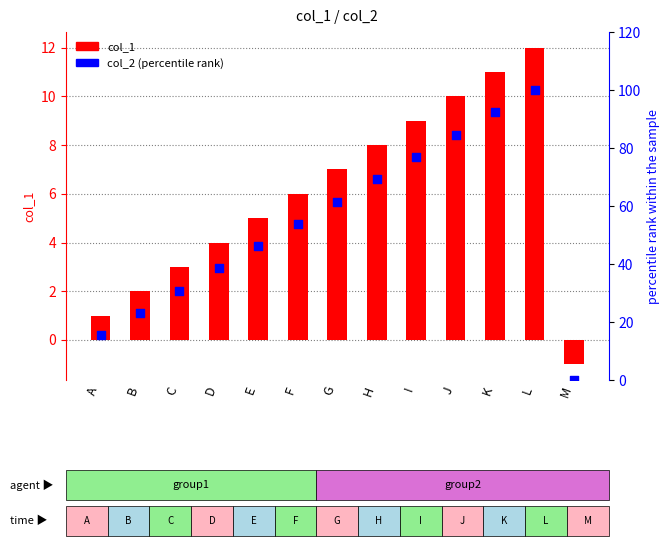

Which series contains the lowest Y value?

col_1